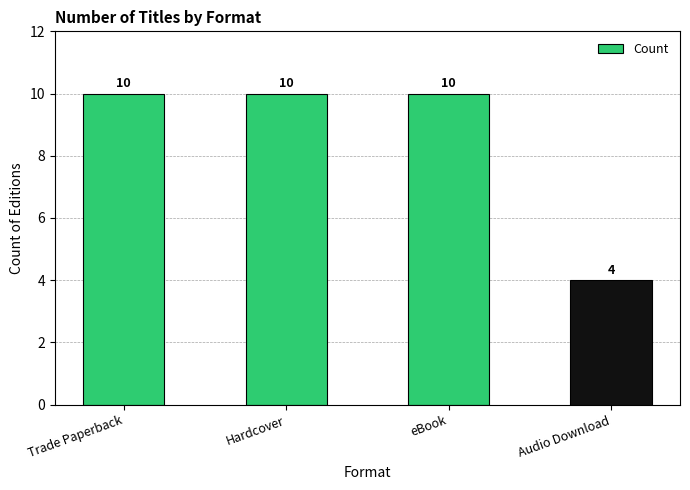

Count the values in the range 10 to 11.

3